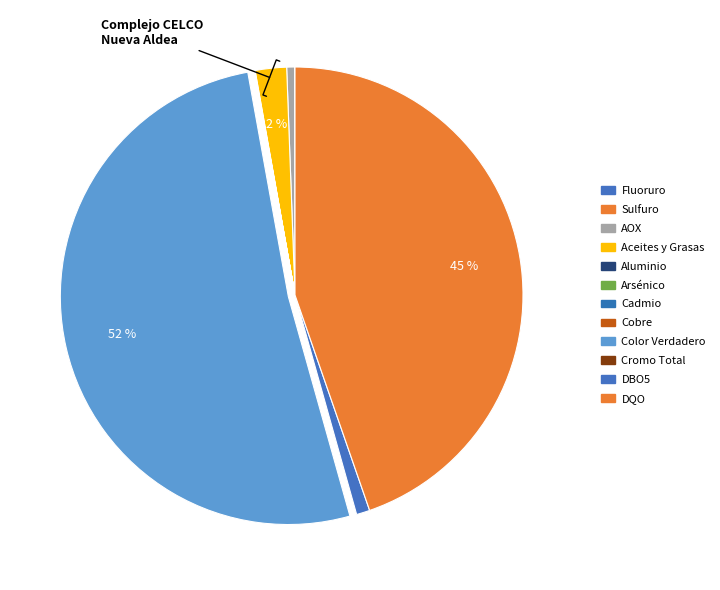

Is it true that Fluoruro is 0% of the pie?

True